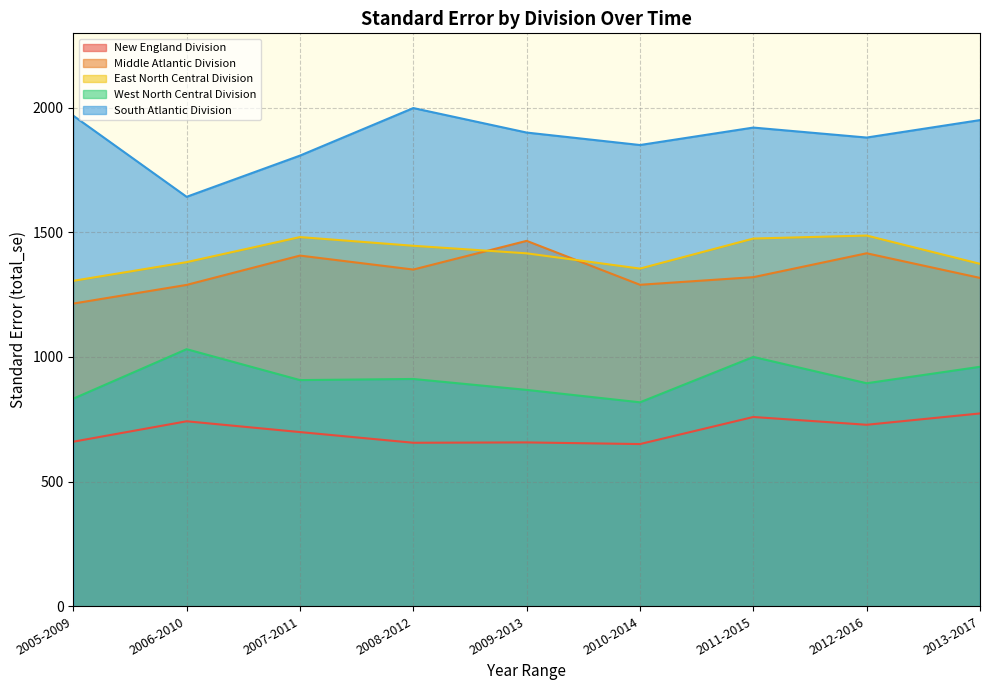

What is the highest value of the West North Central Division series?

1031.1